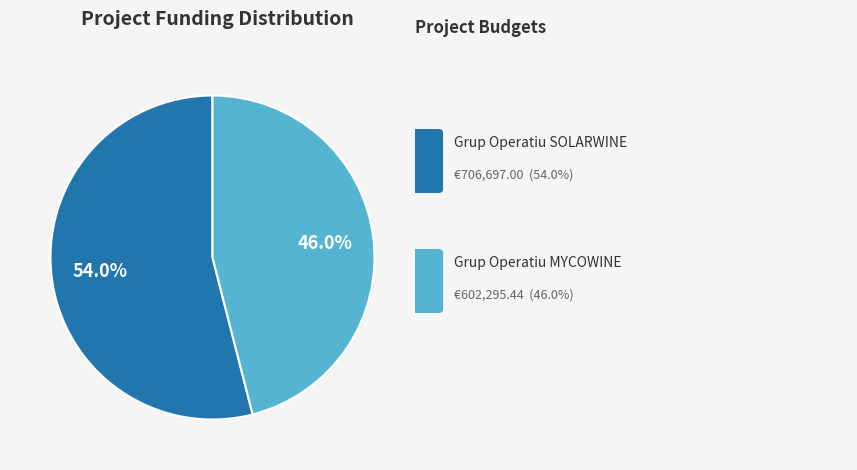

Is there a majority slice in this chart?

Yes